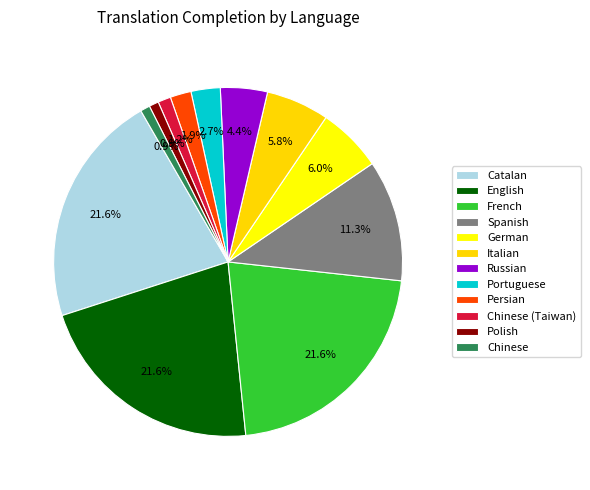

To the nearest percent, what percentage of the pie is Polish?

1%